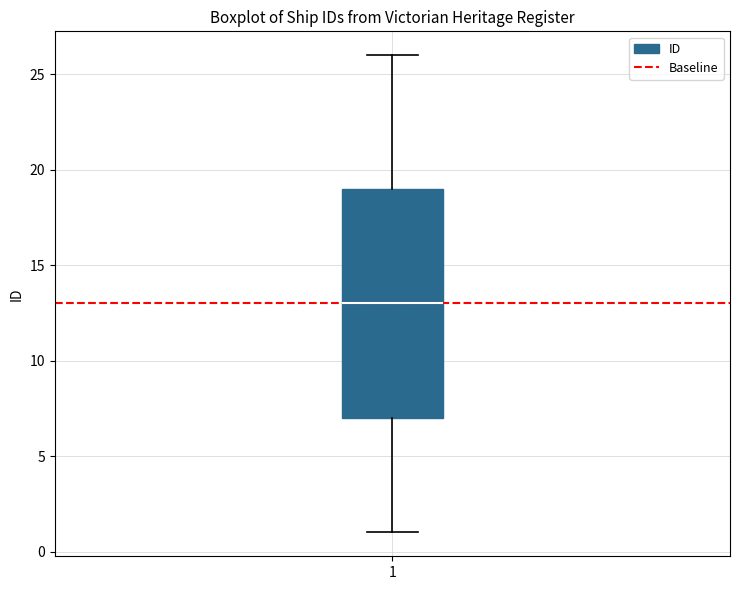

Read this box plot against the y-axis: the position of the median line, the range covered by the box, and the ends of both whiskers. The values are not printed on the chart, so give them approximately, as read against the axis.

median 13, box 7 to 19, whiskers 1 to 26